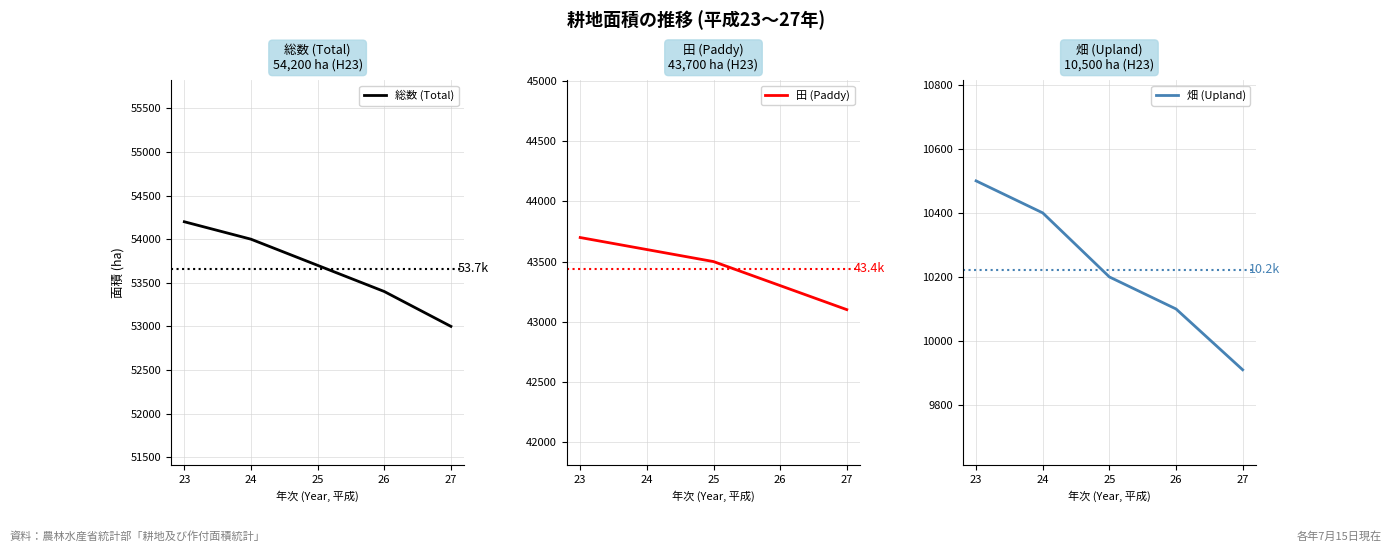

Which has a higher value, 27 or 24?

24